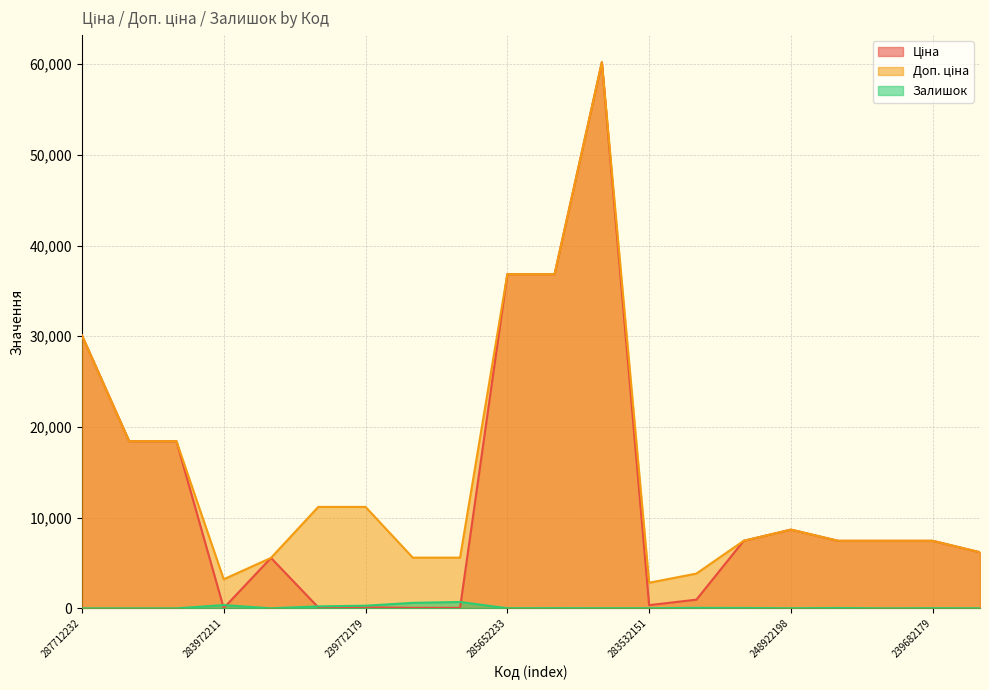

True or false: Доп. ціна and Залишок cross at least once.

False